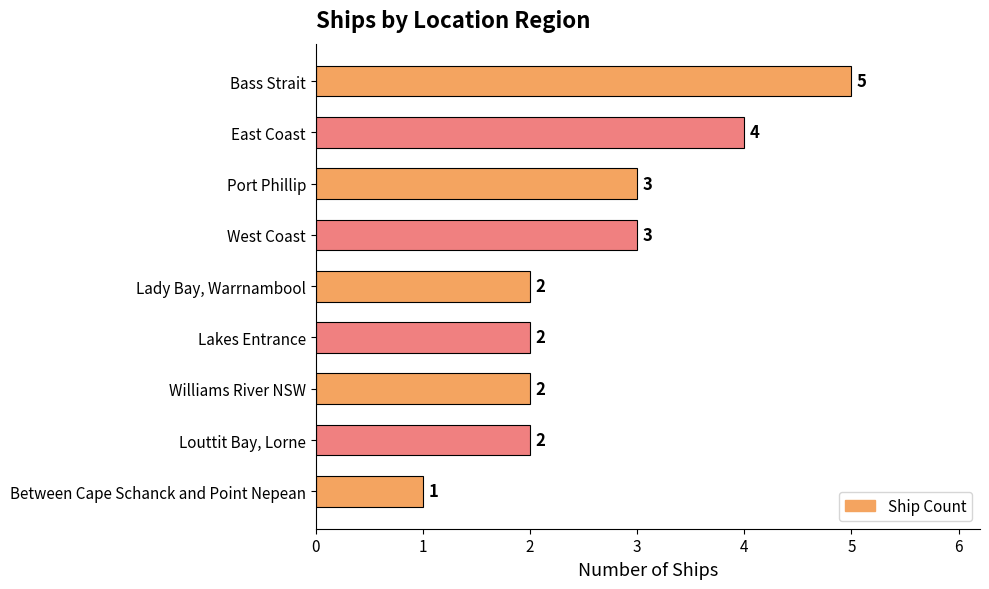

Is it true that the value at West Coast is 3?

True